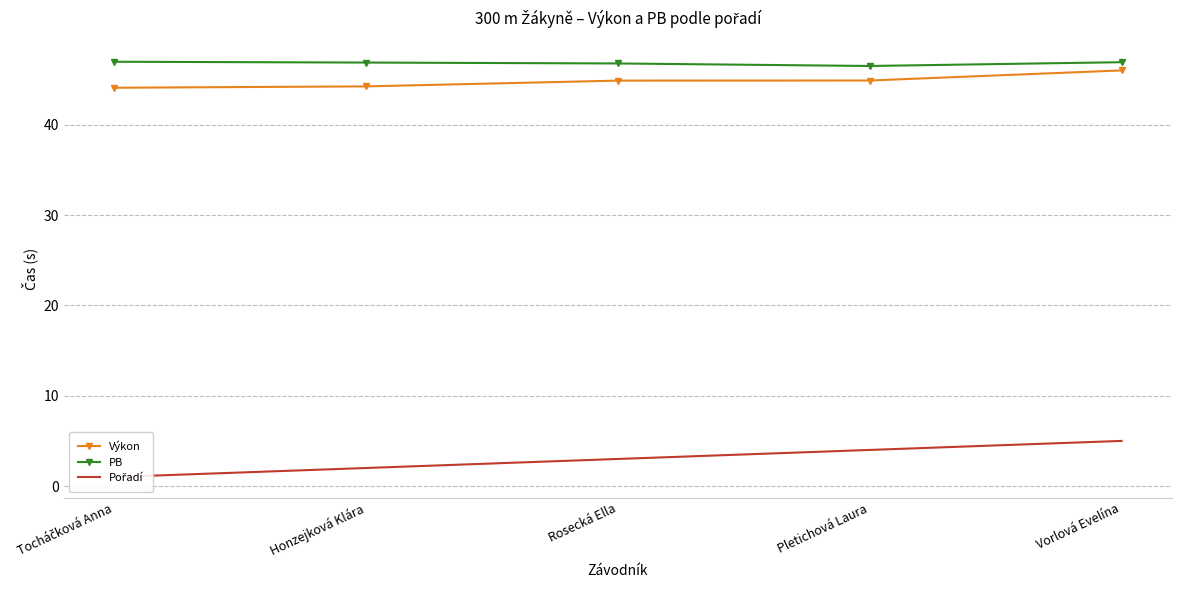

Which series has the largest range (max minus min)?

Pořadí